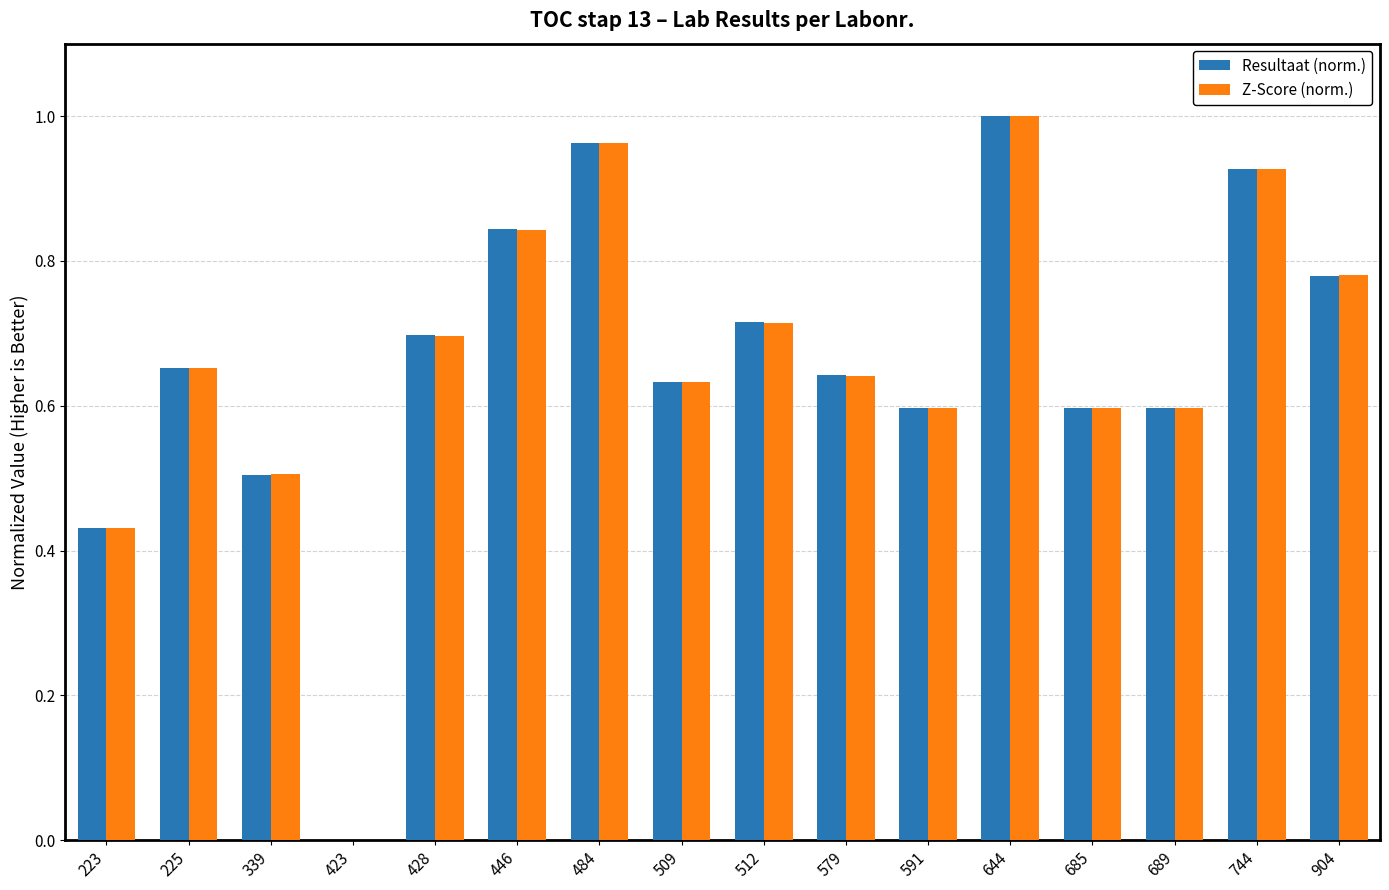

Is the value of Z-Score (norm.) at 904 greater than the value of Resultaat (norm.) at 428?

Yes